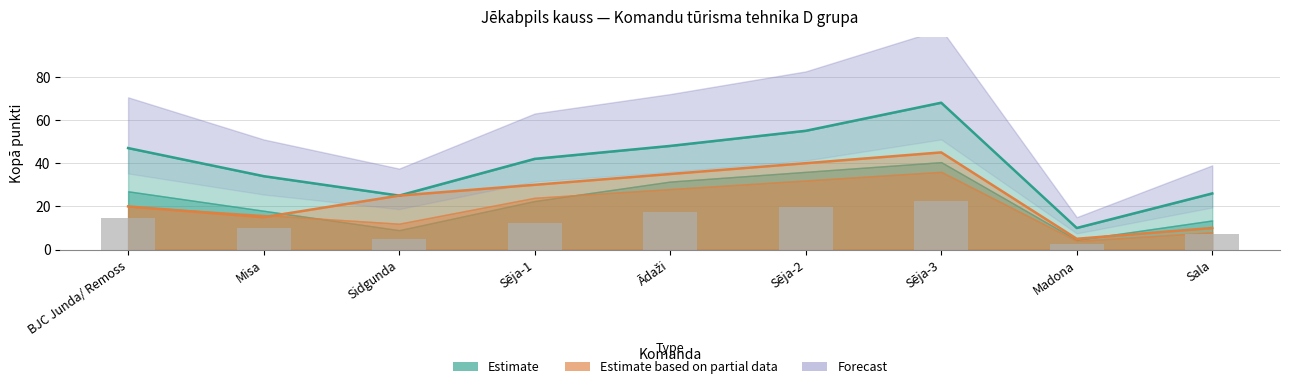

Where does the Kopā10.01 series first go above 42?

BJC Junda/ Remoss